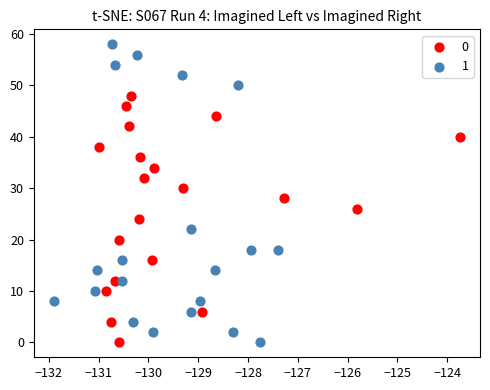

Which series has the widest spread of Y values?

1